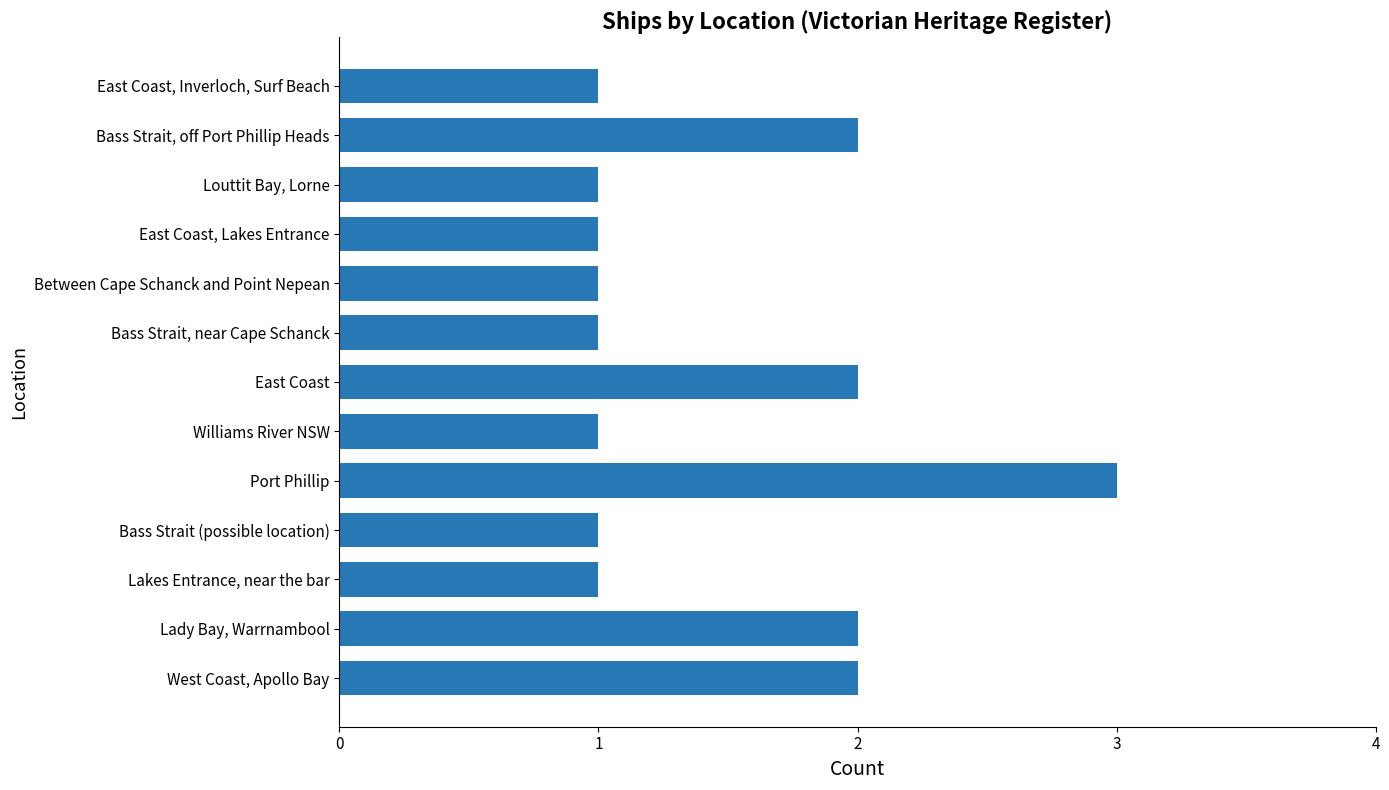

Count the number of categories in the chart.

13